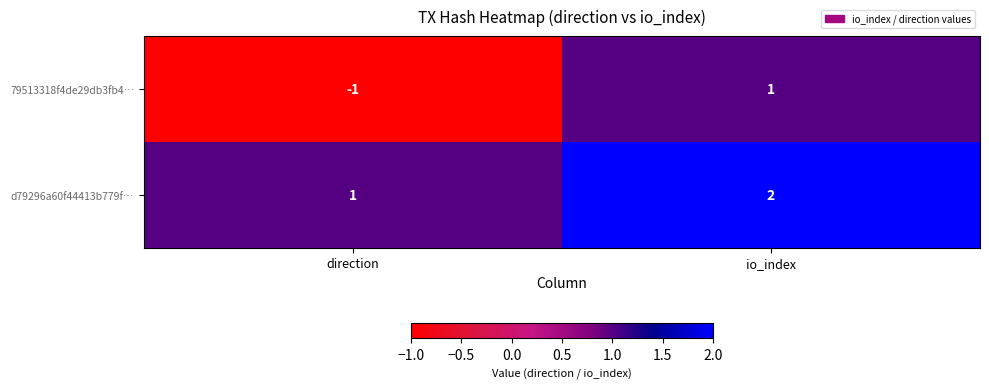

True or false: d79296a60f44413b779f… has a value of 3 at io_index.

False